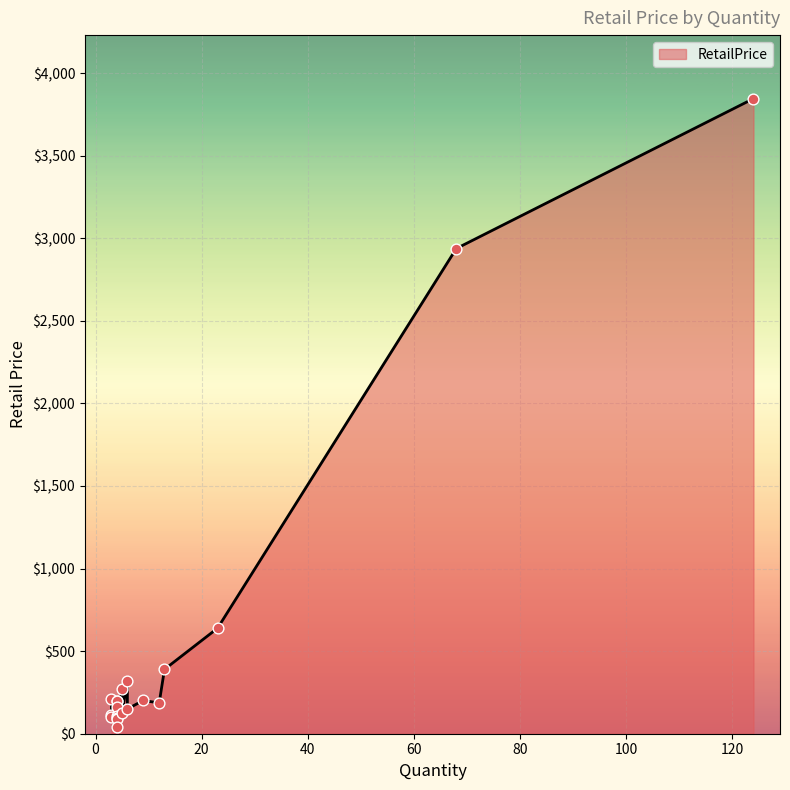

Which has a higher value, 12 or 4?

12